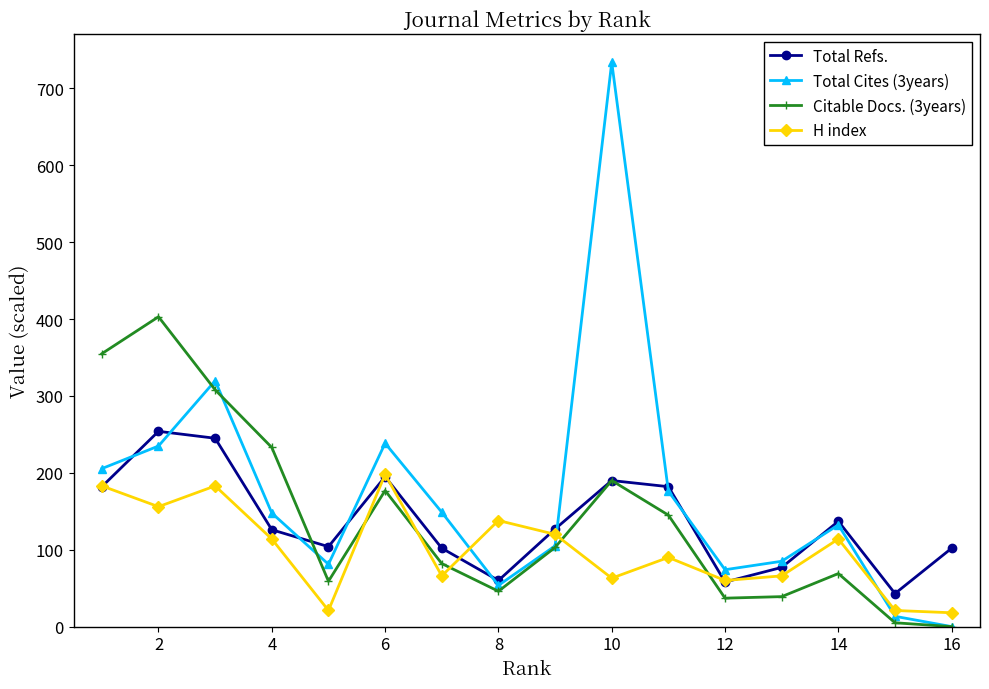

True or false: Total Refs. and Citable Docs. (3years) intersect in this chart.

True